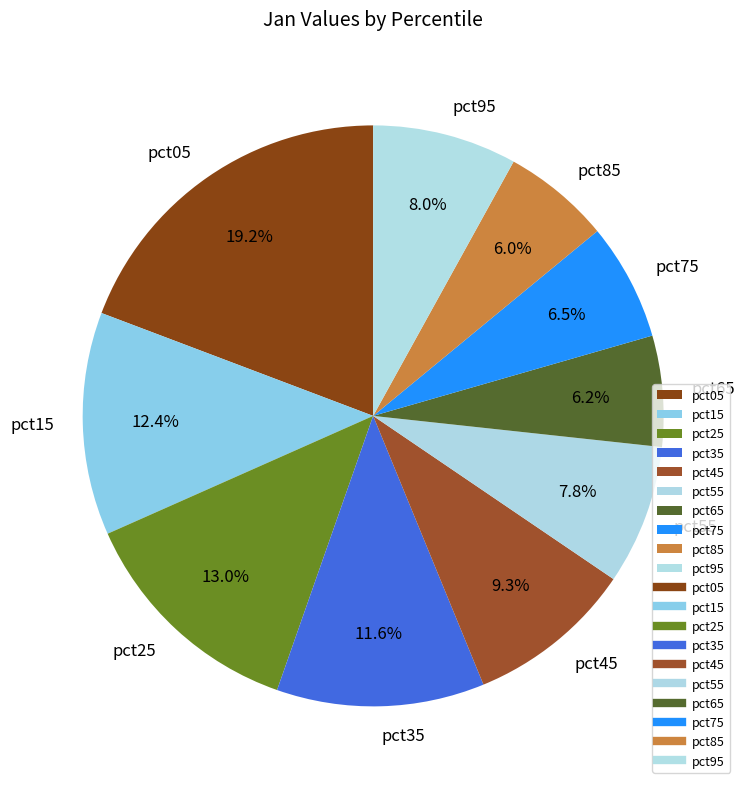

To the nearest percent, what portion does pct55 represent?

8%